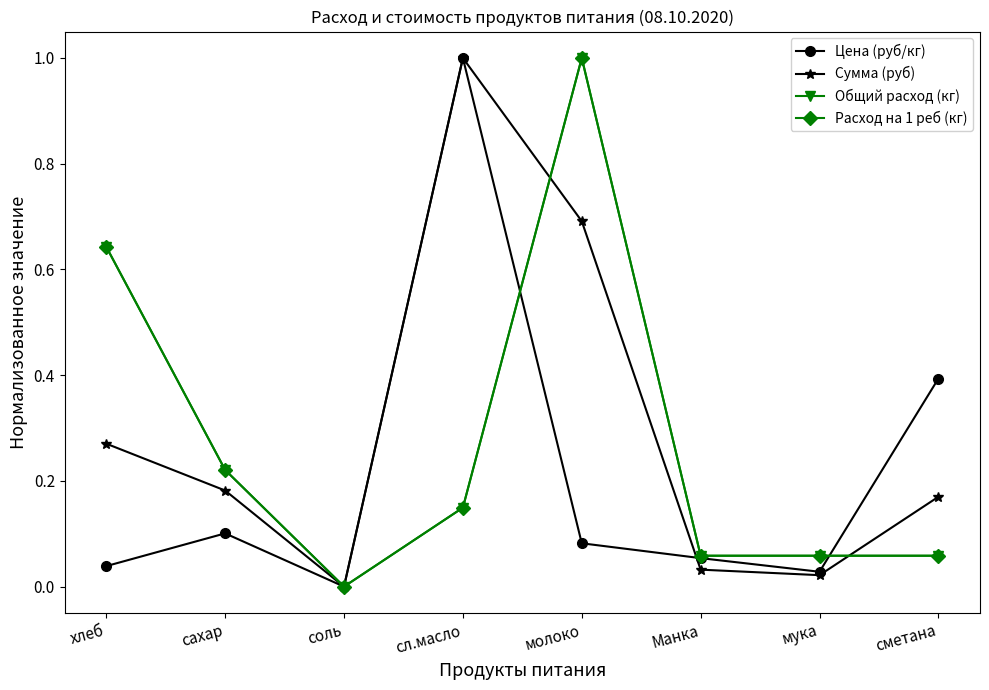

Reading left to right, extract all data points from this chart.

Цена (руб/кг): хлеб=0.0	сахар=0.1	соль=0.0	сл.масло=1.0	молоко=0.1	Манка=0.1	мука=0.0	сметана=0.4
Сумма (руб): хлеб=0.3	сахар=0.2	соль=0.0	сл.масло=1.0	молоко=0.7	Манка=0.0	мука=0.0	сметана=0.2
Общий расход (кг): хлеб=0.6	сахар=0.2	соль=0.0	сл.масло=0.1	молоко=1.0	Манка=0.1	мука=0.1	сметана=0.1
Расход на 1 реб (кг): хлеб=0.6	сахар=0.2	соль=0.0	сл.масло=0.1	молоко=1.0	Манка=0.1	мука=0.1	сметана=0.1